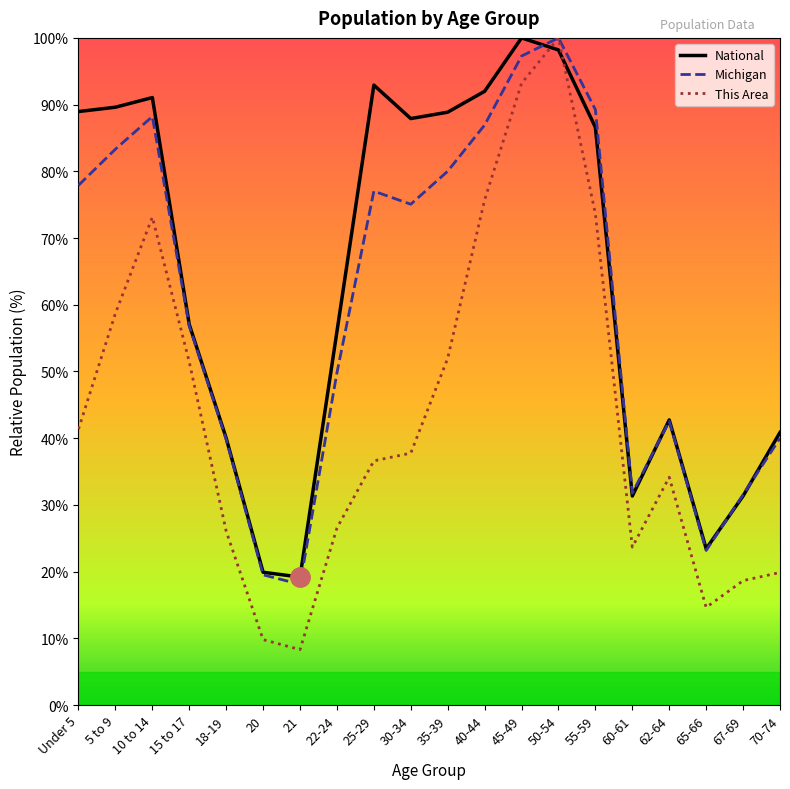

At which label does This Area first exceed 37?

Under 5